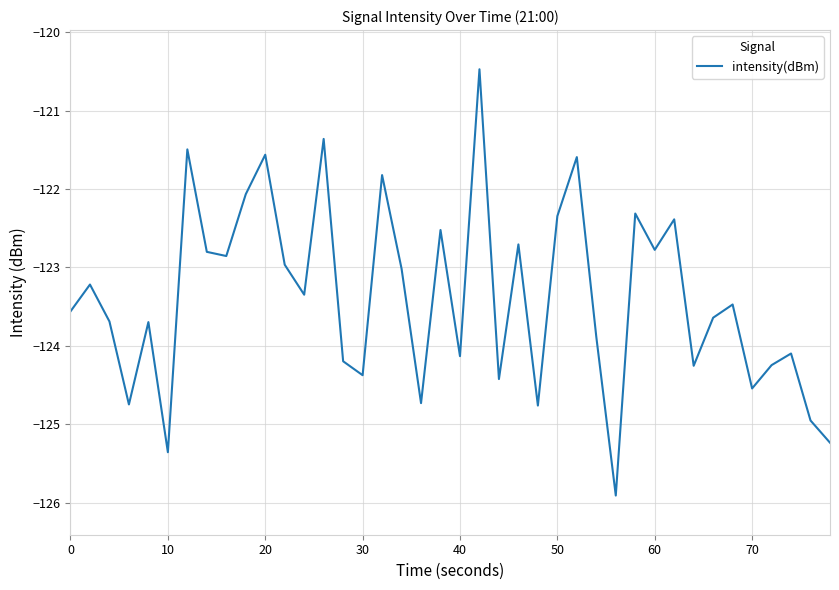

What is the difference between the maximum and minimum values?

5.4